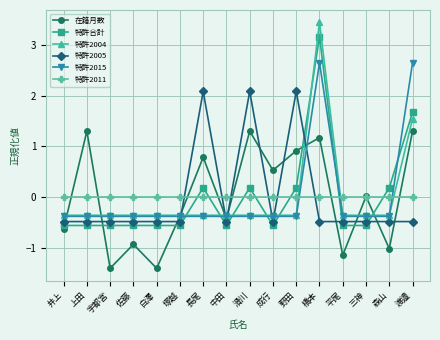

What is the difference between the maximum and minimum values in the 特許2004 series?

3.8